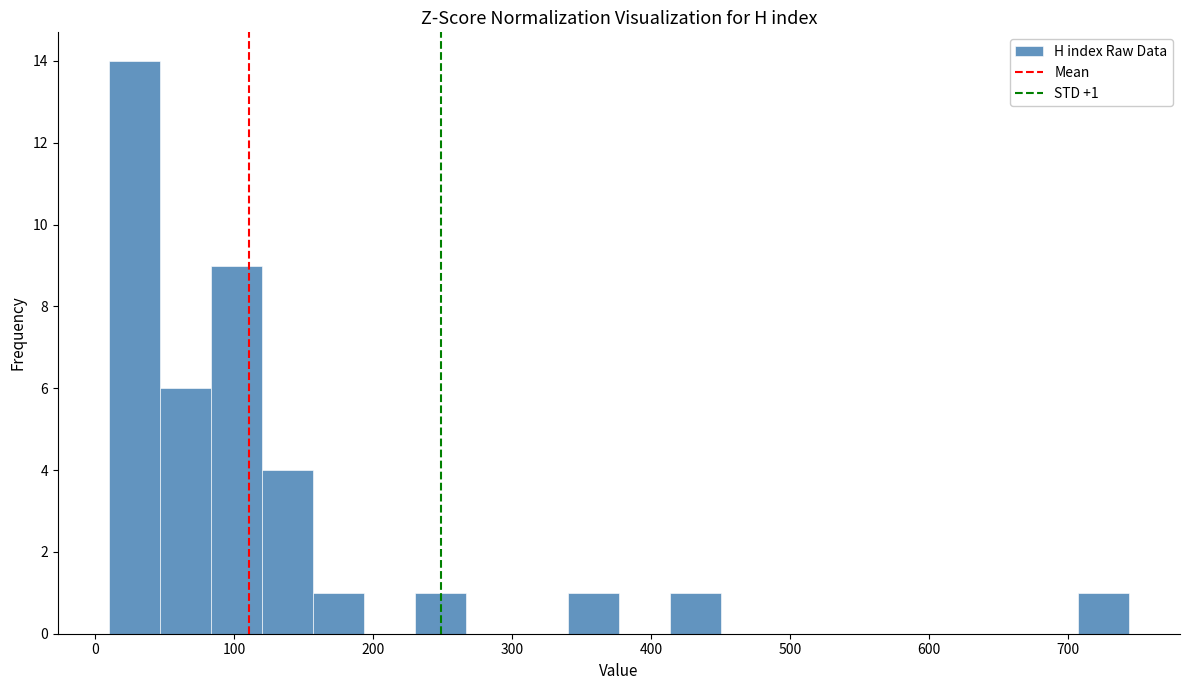

Around what value on the x-axis is the tallest bar? Give the approximate position of its centre, as read against the axis.

30